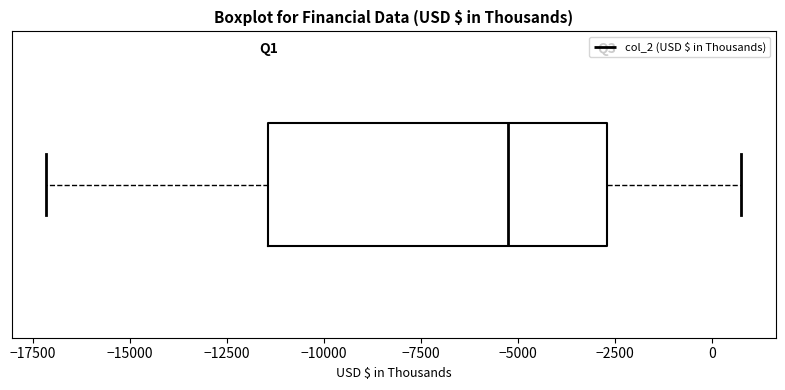

Read this box plot against the x-axis: the position of the median line, the range covered by the box, and the ends of both whiskers. The values are not printed on the chart, so give them approximately, as read against the axis.

median -5500, box -11500 to -2500, whiskers -17000 to 1000